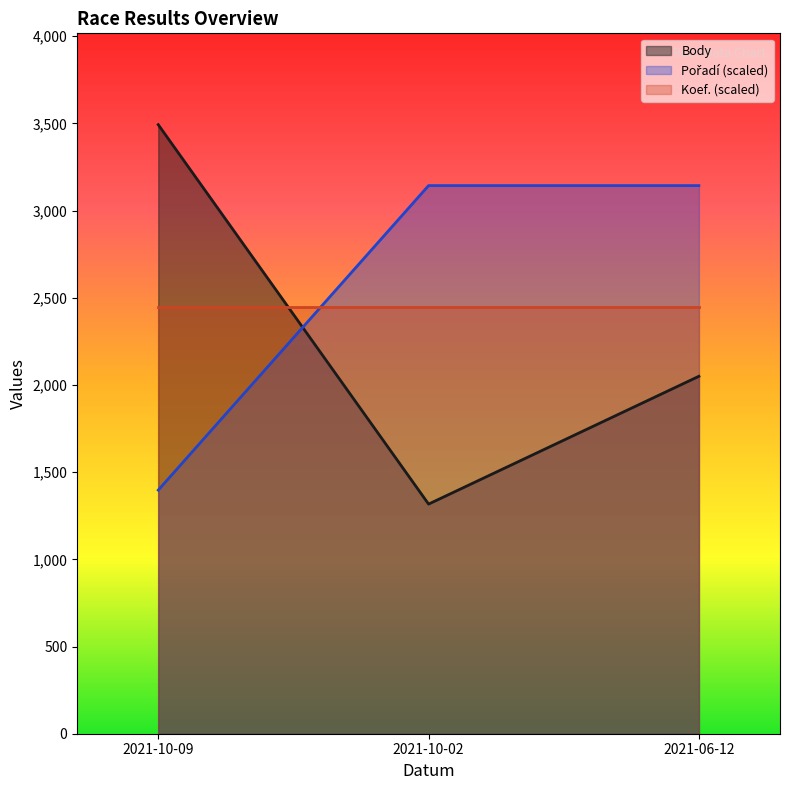

How many lines are shown in the chart?

3